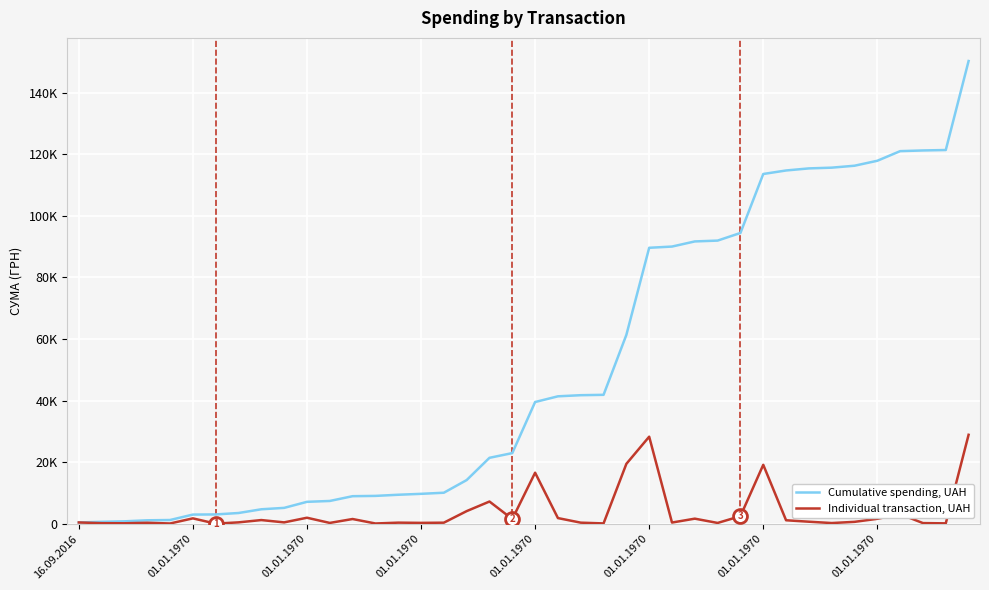

What are all the series names shown in the legend?

Cumulative spending, UAH, Individual transaction, UAH